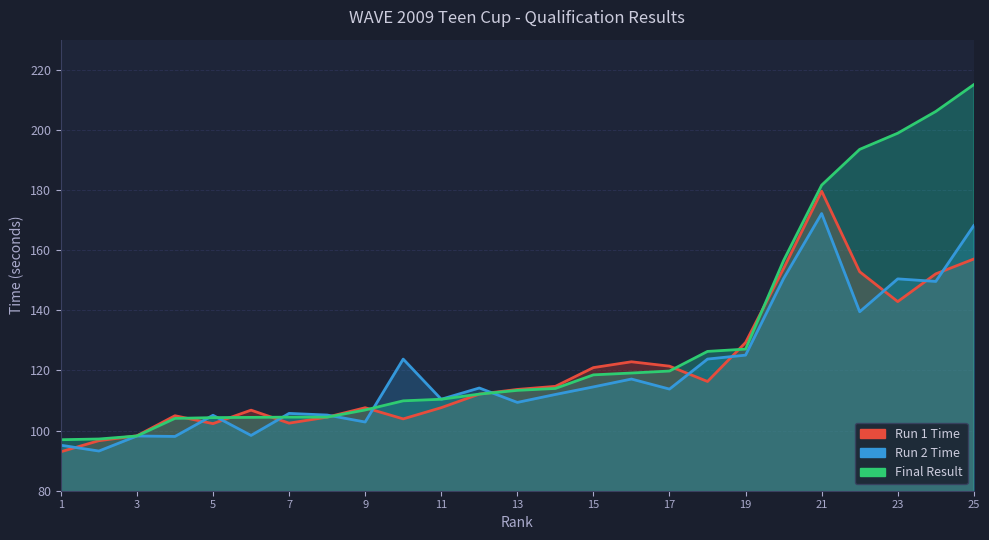

Read the Run 2 Time value at 25.

168.2